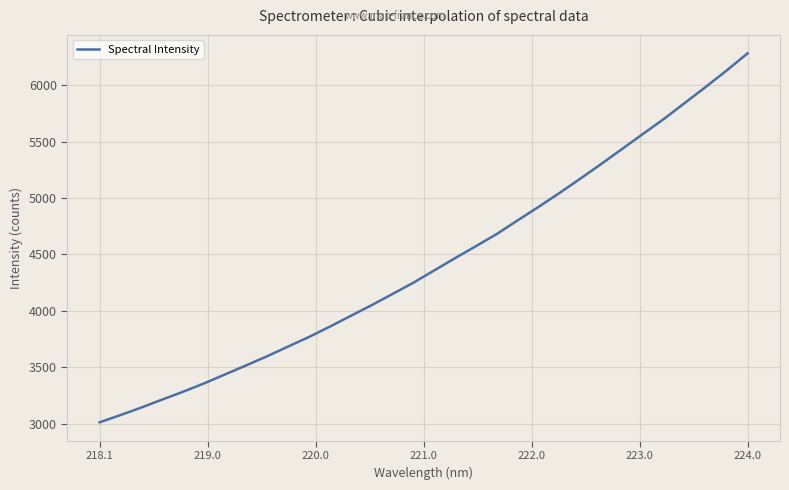

What is the greatest value displayed?

6282.8